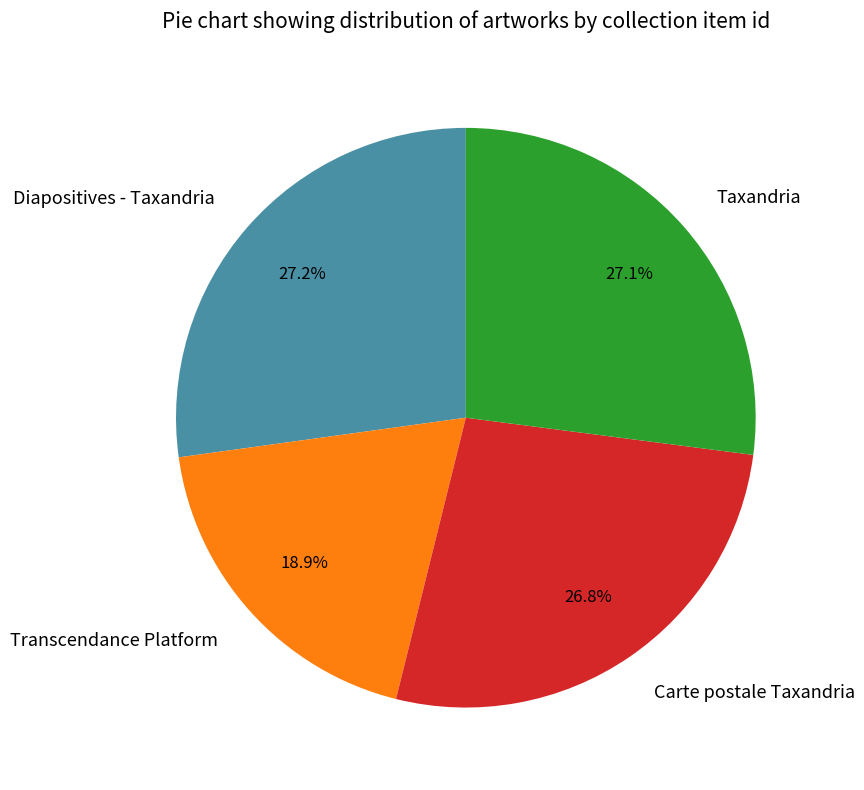

How many slices are in this pie chart?

4